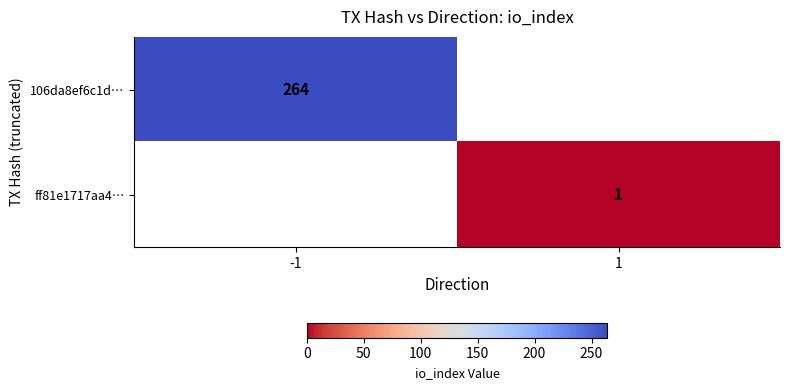

Count the number of categories in the chart.

2